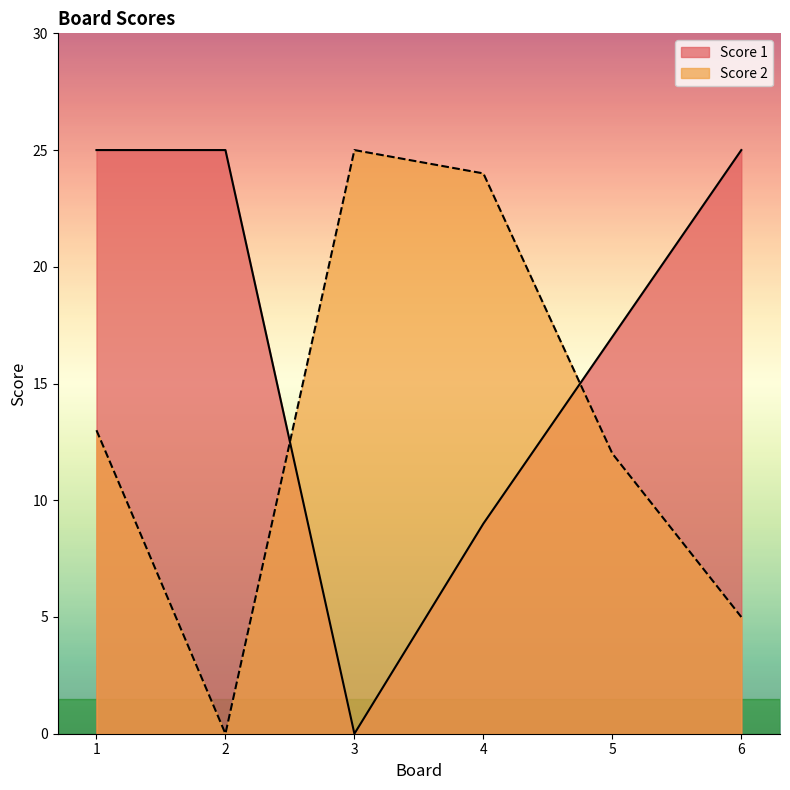

In Score 2, how many points are lower than both neighbors (excluding endpoints)?

1